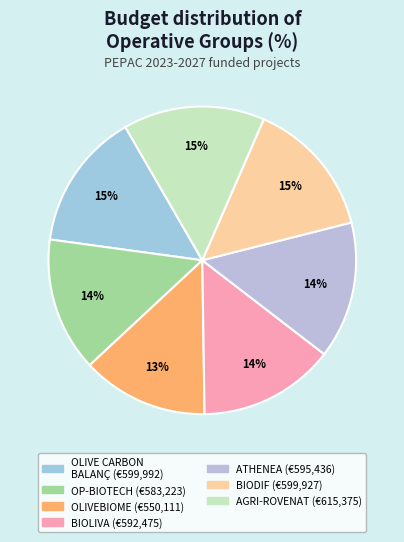

Rank the categories by value from highest to lowest.

AGRI-ROVENAT, OLIVE CARBON
BALANÇ, BIODIF, ATHENEA, BIOLIVA, OP-BIOTECH, OLIVEBIOME